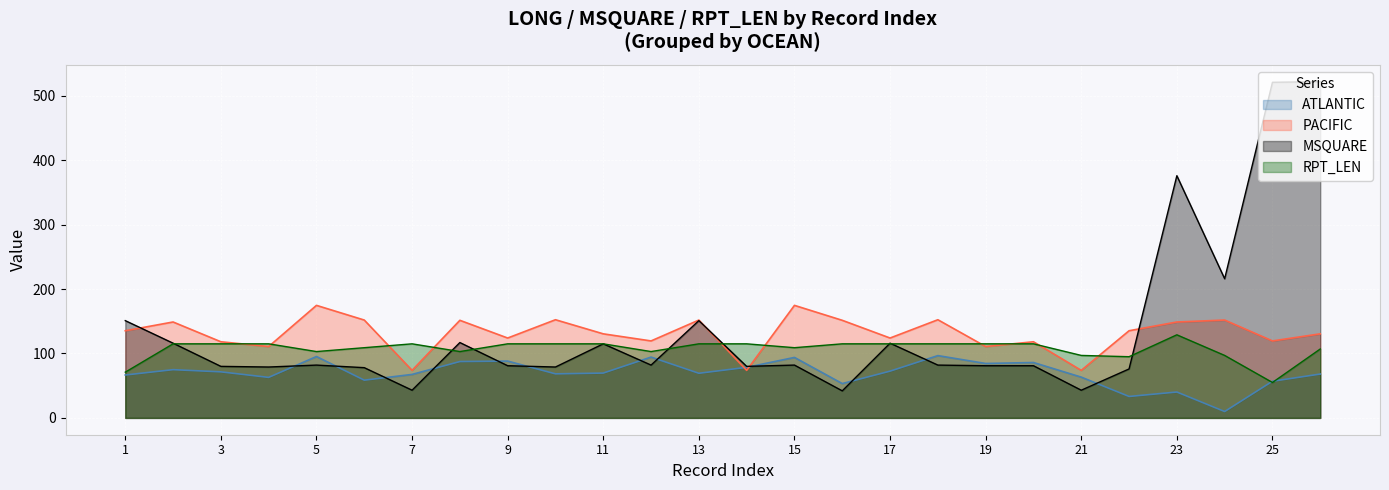

How many data points in PACIFIC are above 135?

13